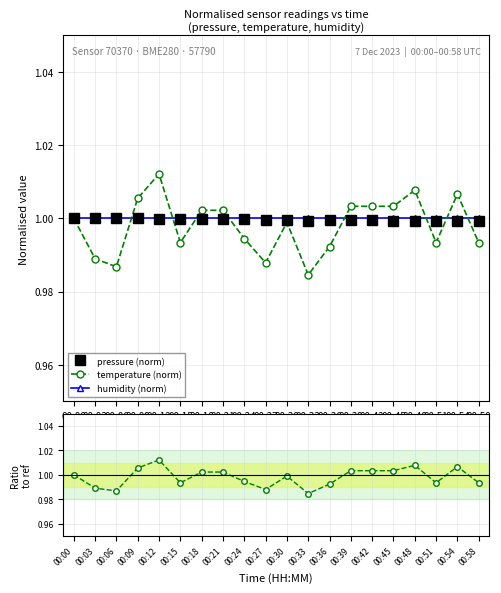

Reading left to right, list all the values displayed in this chart.

pressure (norm): 00:00=1.0	00:03=1.0	00:06=1.0	00:09=1.0	00:12=1.0	00:15=1.0	00:18=1.0	00:21=1.0	00:24=1.0	00:27=1.0	00:30=1.0	00:33=1.0	00:36=1.0	00:39=1.0	00:42=1.0	00:45=1.0	00:48=1.0	00:51=1.0	00:54=1.0	00:58=1.0
temperature (norm): 00:00=1.0	00:03=1.0	00:06=1.0	00:09=1.0	00:12=1.0	00:15=1.0	00:18=1.0	00:21=1.0	00:24=1.0	00:27=1.0	00:30=1.0	00:33=1.0	00:36=1.0	00:39=1.0	00:42=1.0	00:45=1.0	00:48=1.0	00:51=1.0	00:54=1.0	00:58=1.0
humidity (norm): 00:00=1.0	00:03=1.0	00:06=1.0	00:09=1.0	00:12=1.0	00:15=1.0	00:18=1.0	00:21=1.0	00:24=1.0	00:27=1.0	00:30=1.0	00:33=1.0	00:36=1.0	00:39=1.0	00:42=1.0	00:45=1.0	00:48=1.0	00:51=1.0	00:54=1.0	00:58=1.0
temp/hum ratio: 00:00=1.0	00:03=1.0	00:06=1.0	00:09=1.0	00:12=1.0	00:15=1.0	00:18=1.0	00:21=1.0	00:24=1.0	00:27=1.0	00:30=1.0	00:33=1.0	00:36=1.0	00:39=1.0	00:42=1.0	00:45=1.0	00:48=1.0	00:51=1.0	00:54=1.0	00:58=1.0